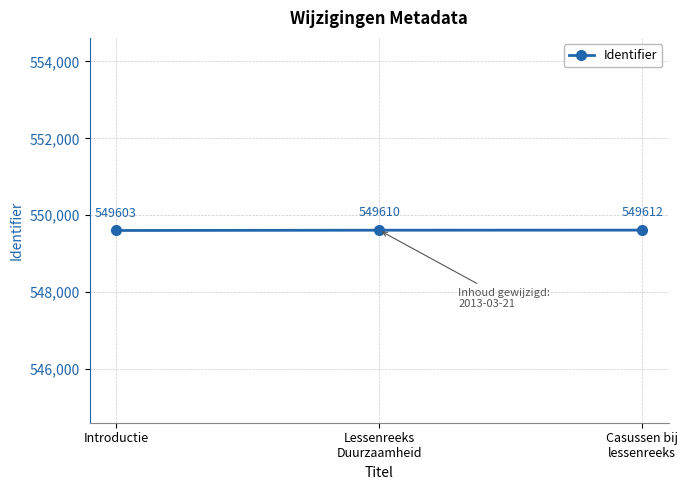

Between Introductie and Lessenreeks
Duurzaamheid, which is larger?

Lessenreeks
Duurzaamheid